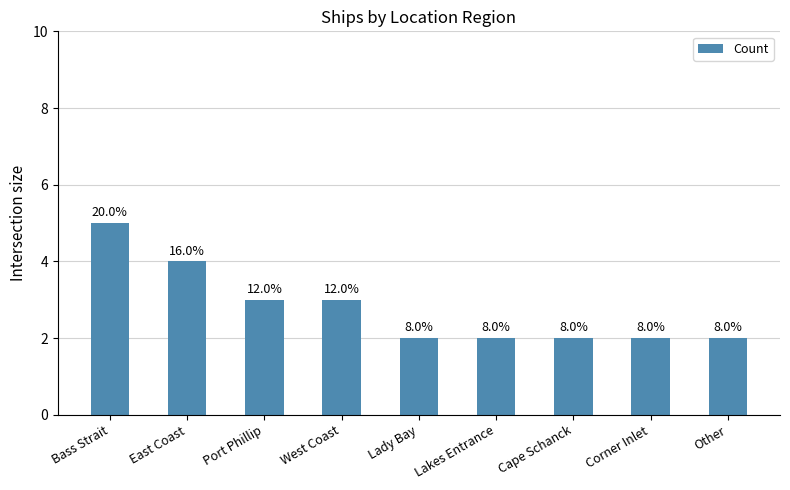

At which category does the chart reach its minimum across all series?

Lady Bay